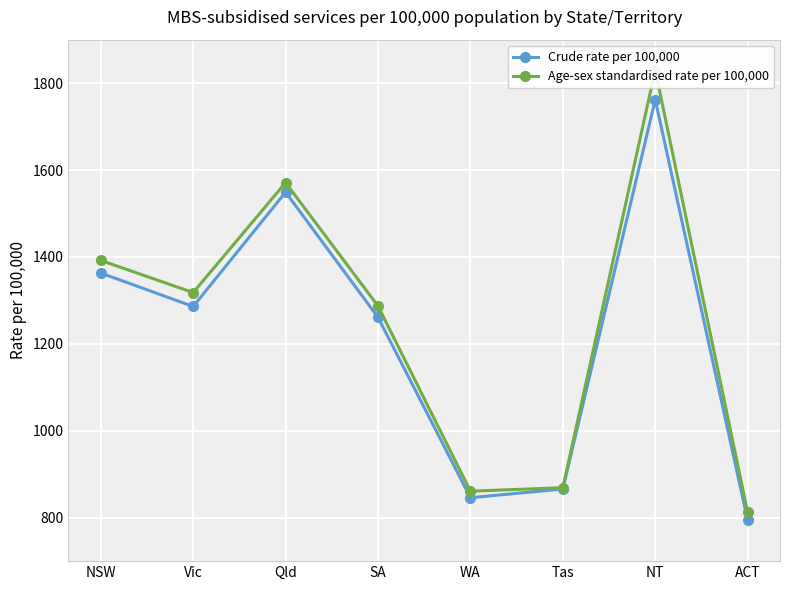

How many interior local peaks does the Crude rate per 100,000 series have?

2